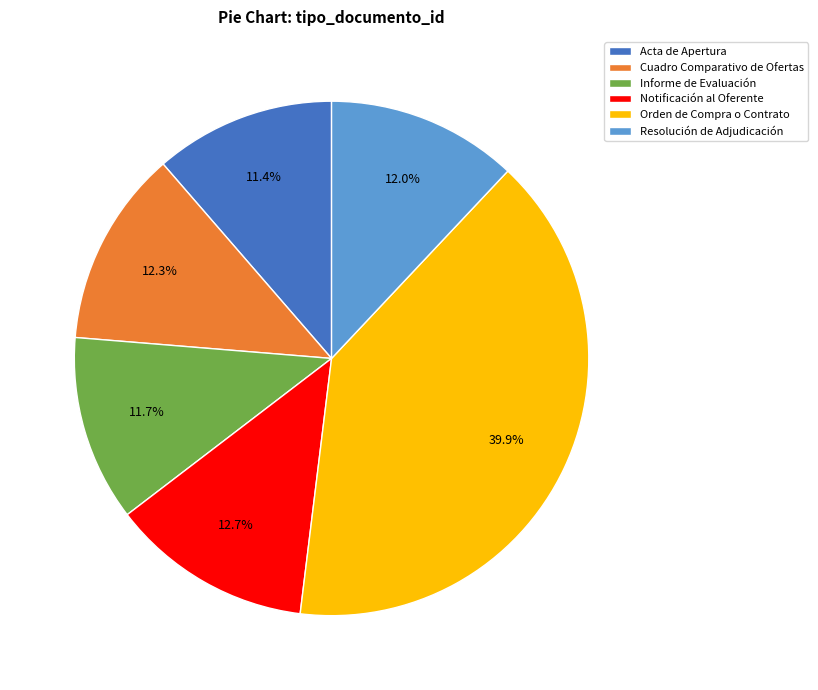

The Informe de Evaluación slice represents 12% of the pie. True or false?

True